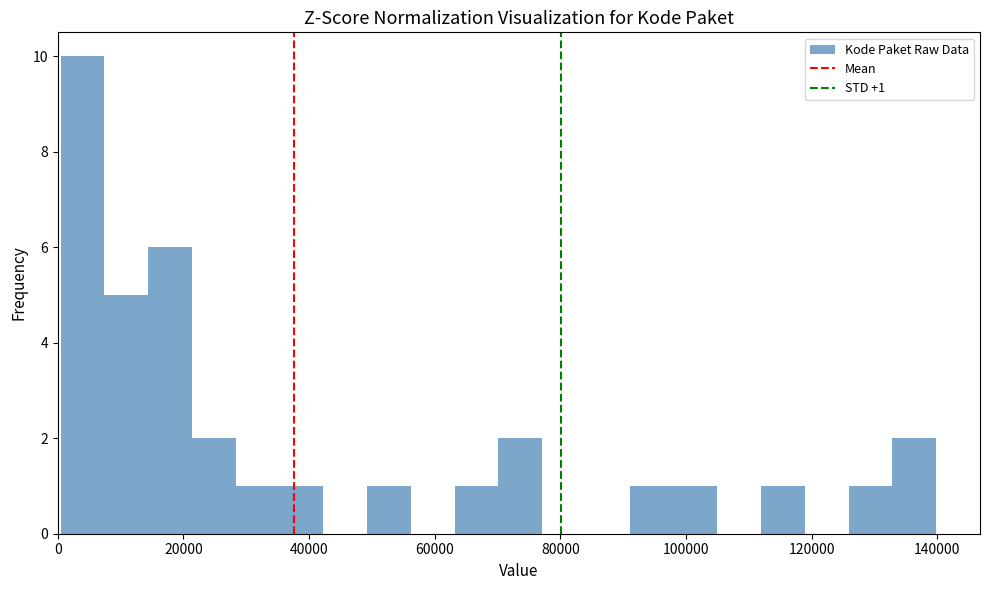

Around what value on the x-axis is the tallest bar? Give the approximate position of its centre, as read against the axis.

4000